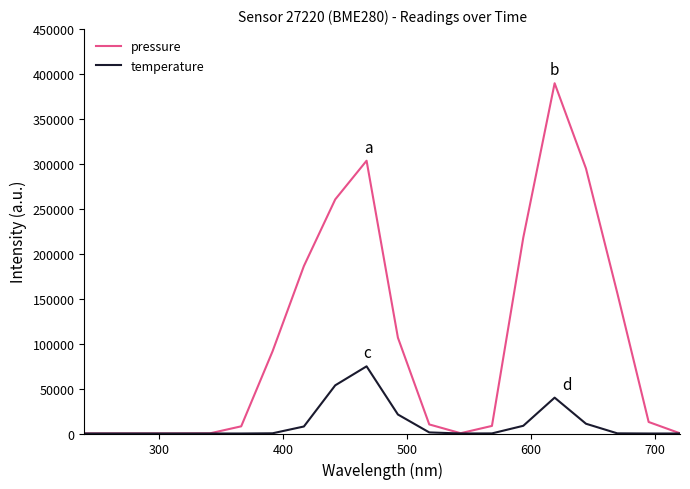

Rank the series by their maximum value, from lowest to highest.

temperature, pressure